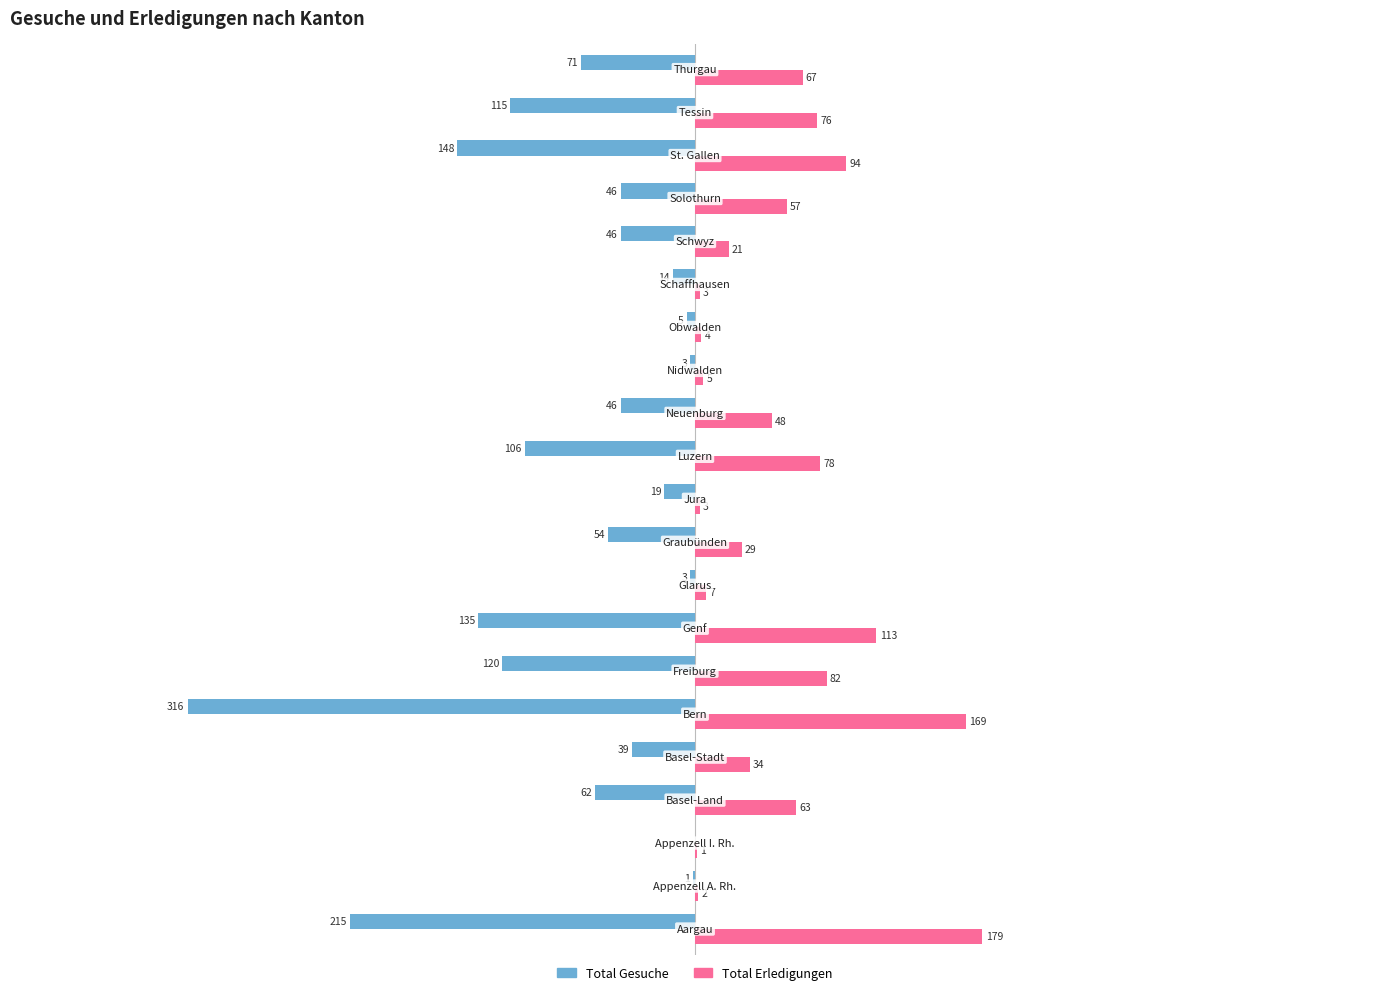

Which series has the largest total across all categories?

Total Erledigungen